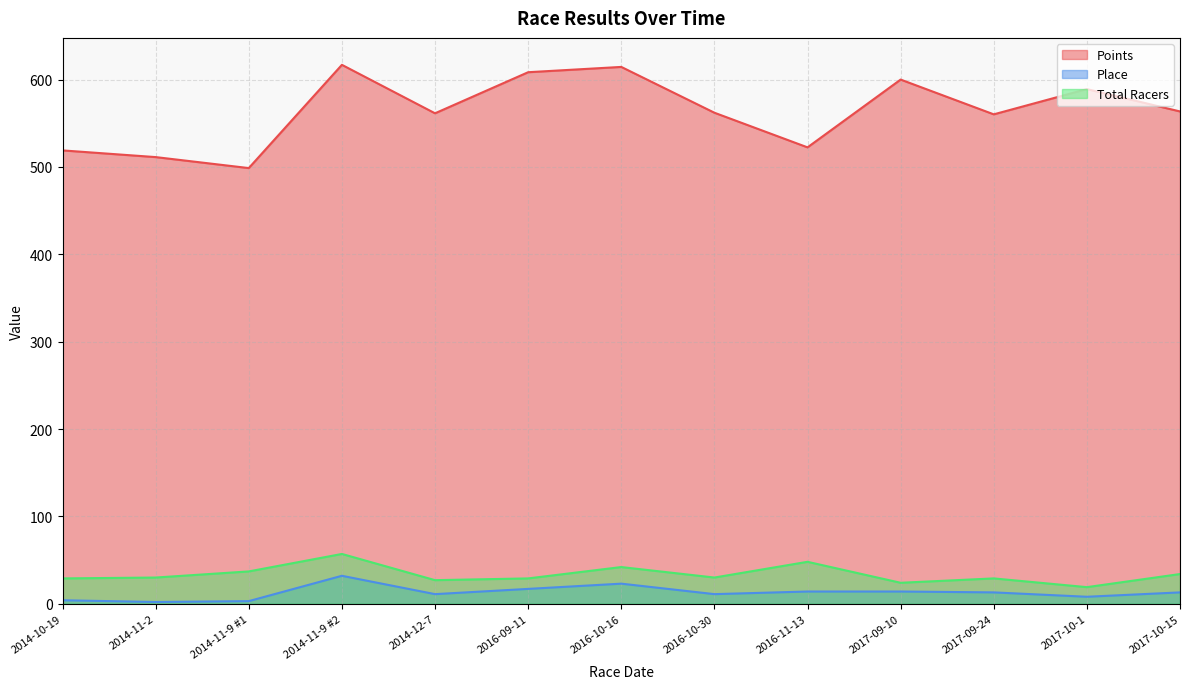

What is the spread (max minus min) of values at 2014-10-19?

514.9